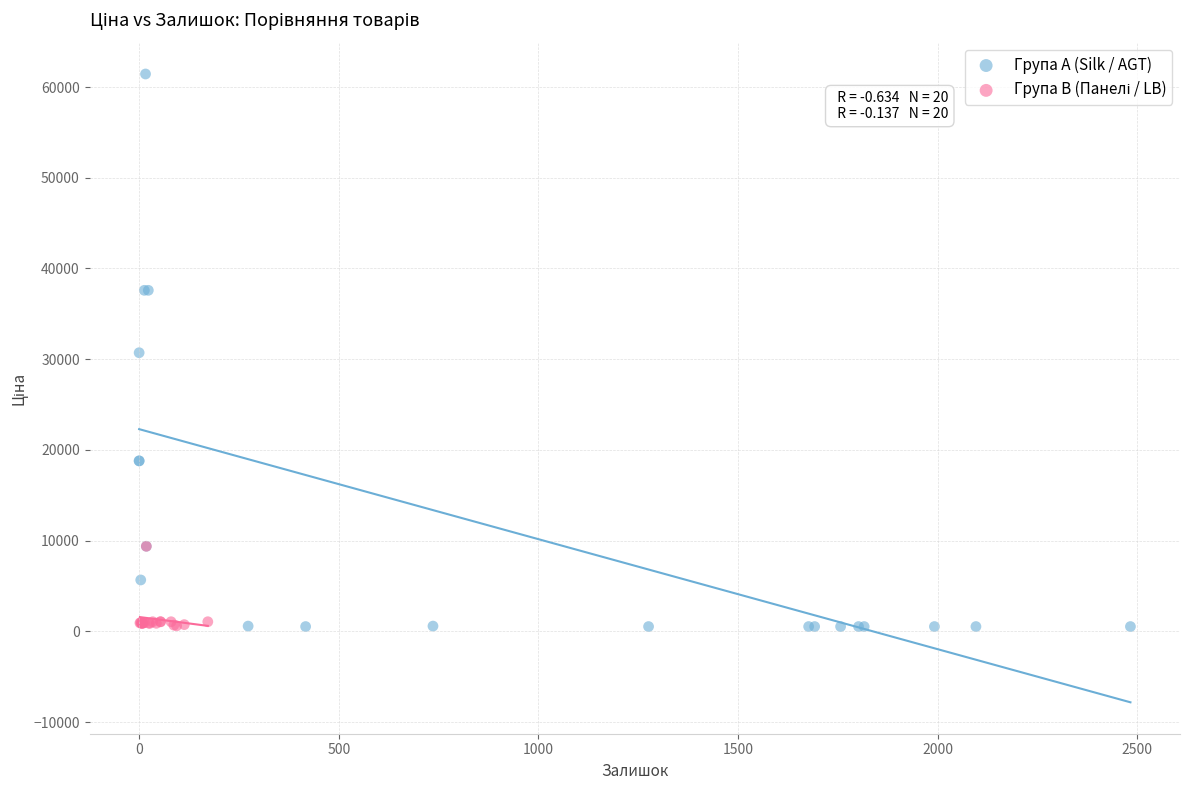

Which series has the largest Y range (max minus min)?

Група A (Silk / AGT)